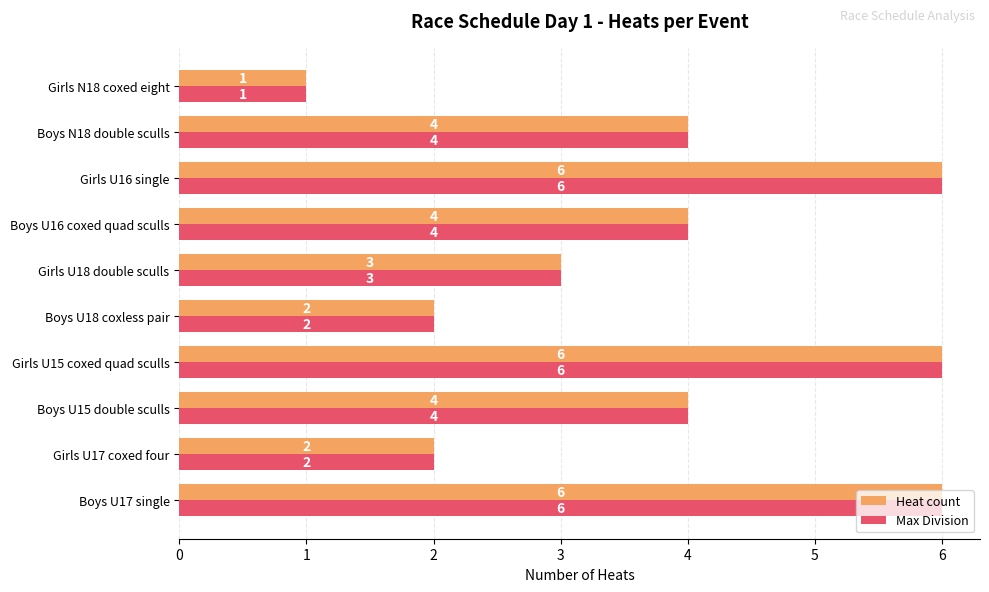

What is the total value across all series at Girls U16 single?

12